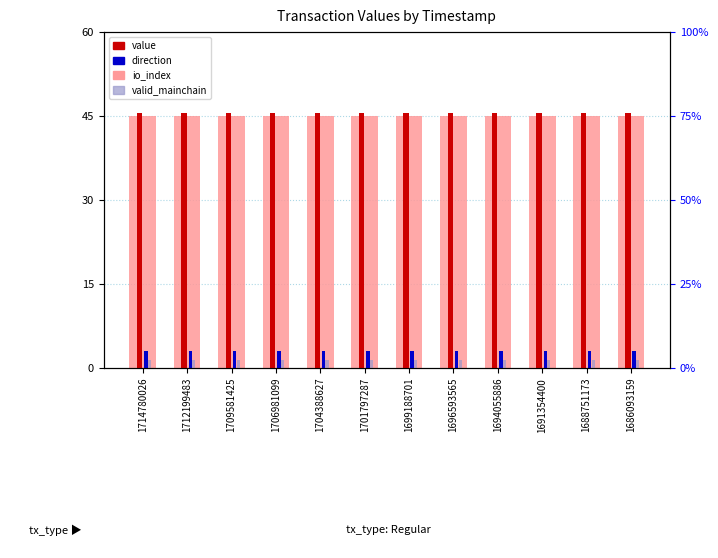

What is the total value across all series at 1691354400?

95.1